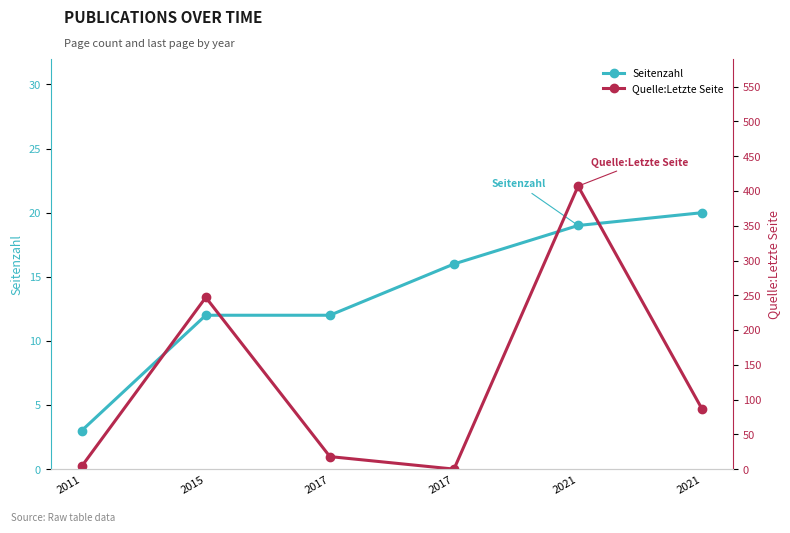

What is the sum of all Seitenzahl values?

82